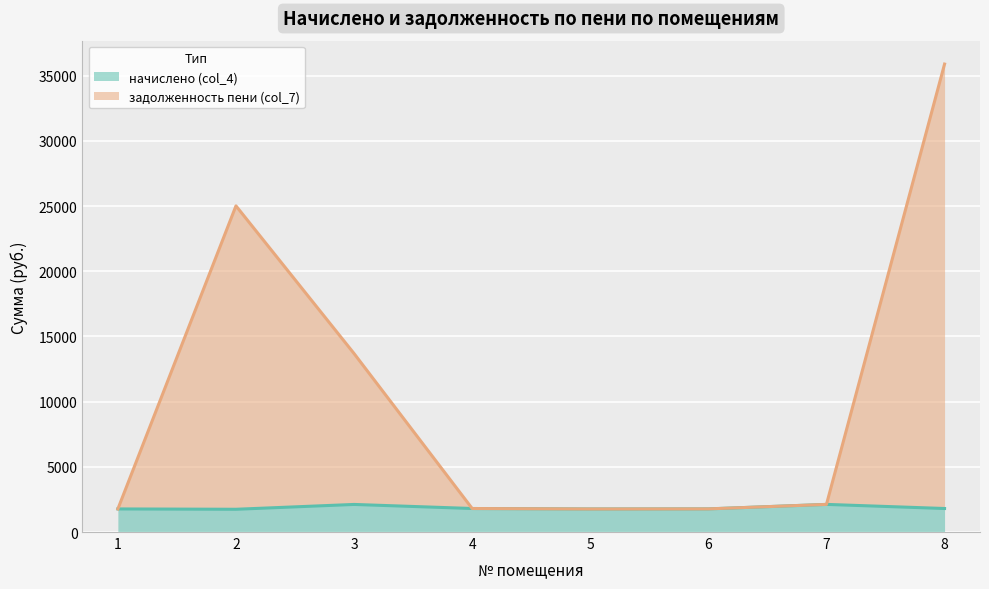

Does the chart display data point markers on the line(s)?

No